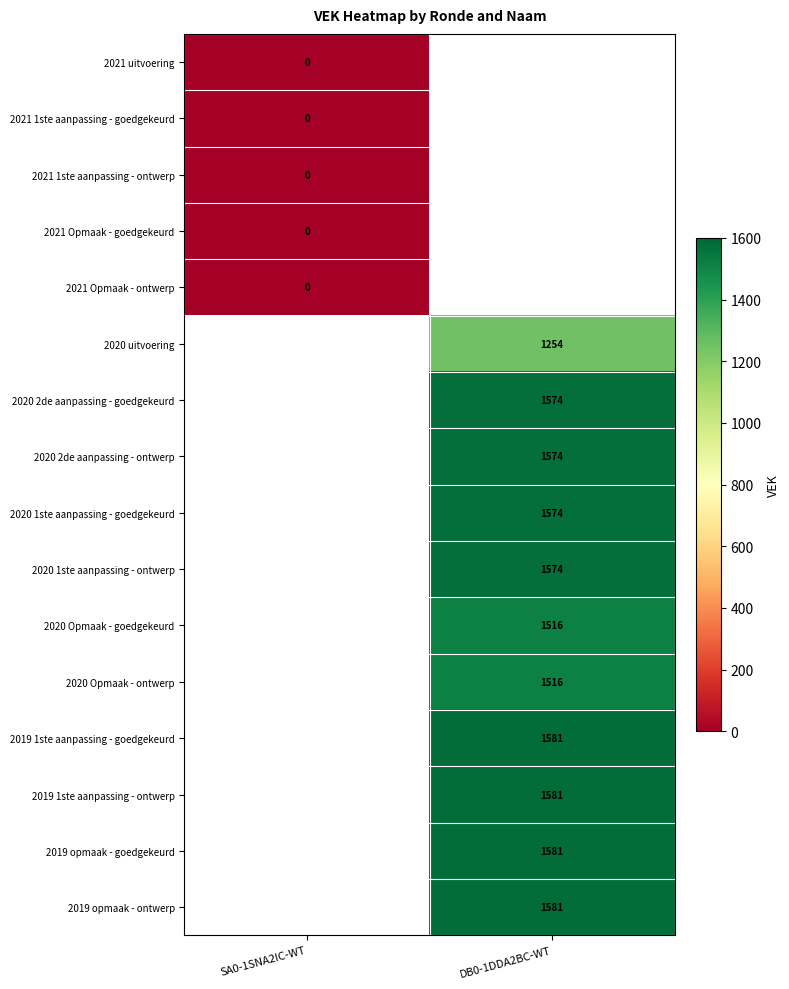

Which has a higher value, SA0-1SNA2IC-WT or DB0-1DDA2BC-WT?

DB0-1DDA2BC-WT